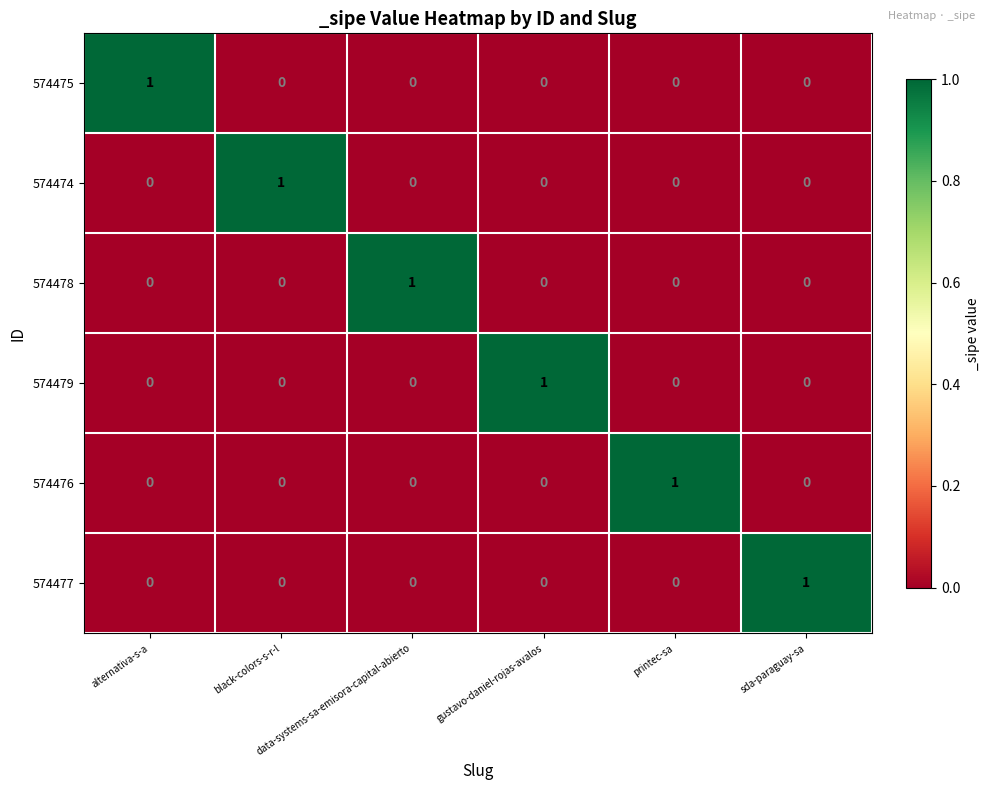

How many 574474 values are between 0 and 1?

6